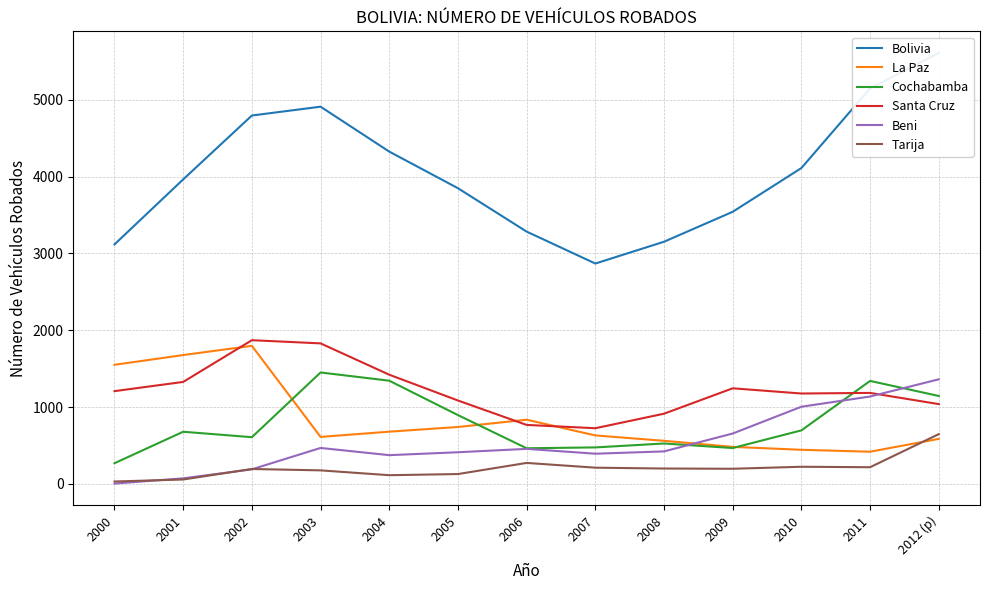

At which label does Bolivia reach its peak?

2012 (p)